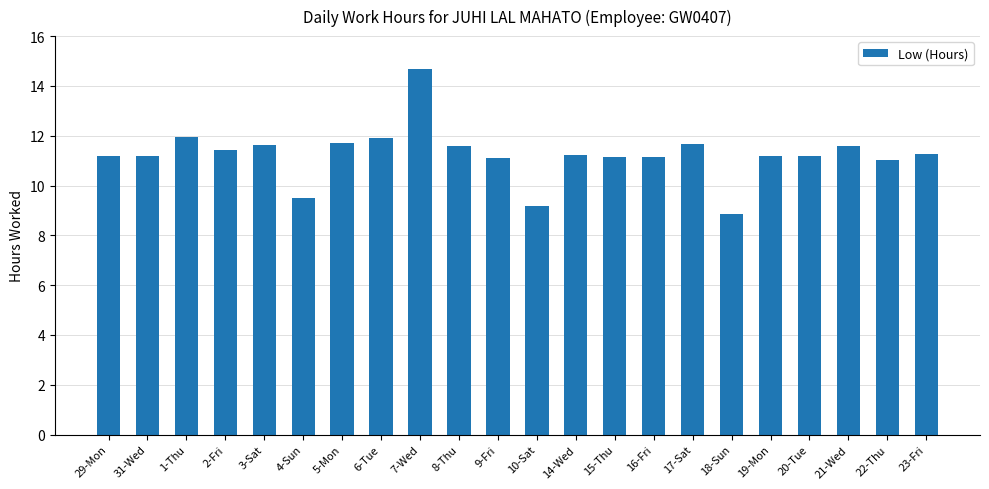

Which has a higher value, 31-Wed or 17-Sat?

17-Sat